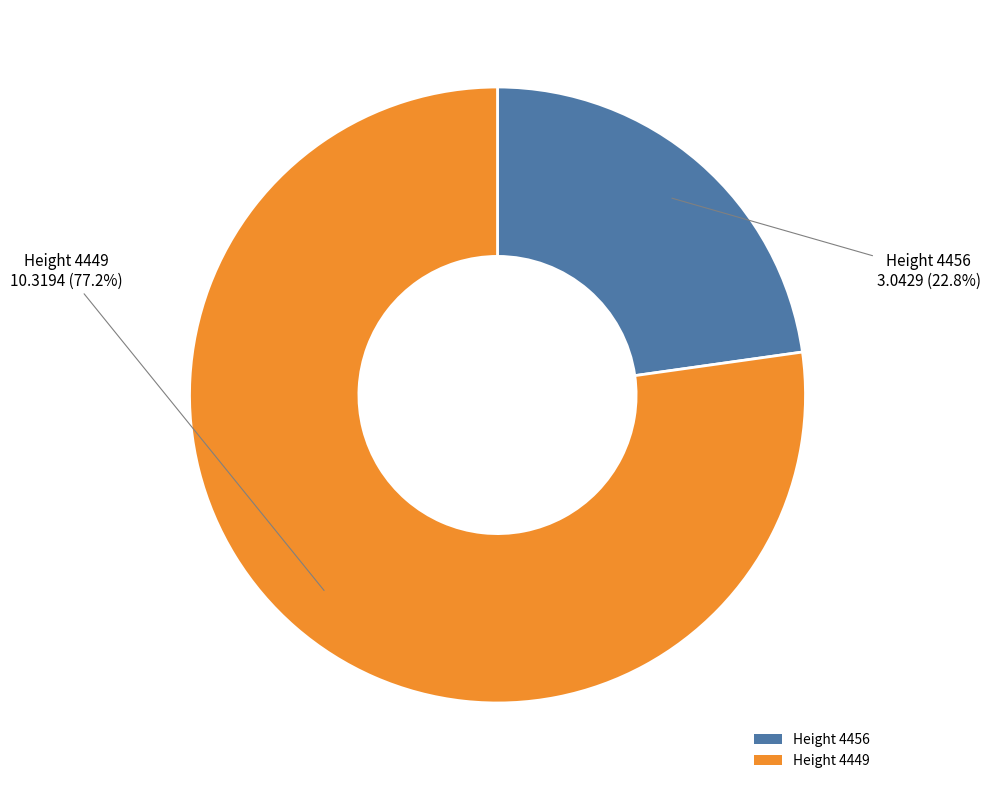

What is the largest slice in the pie chart?

Height 4449